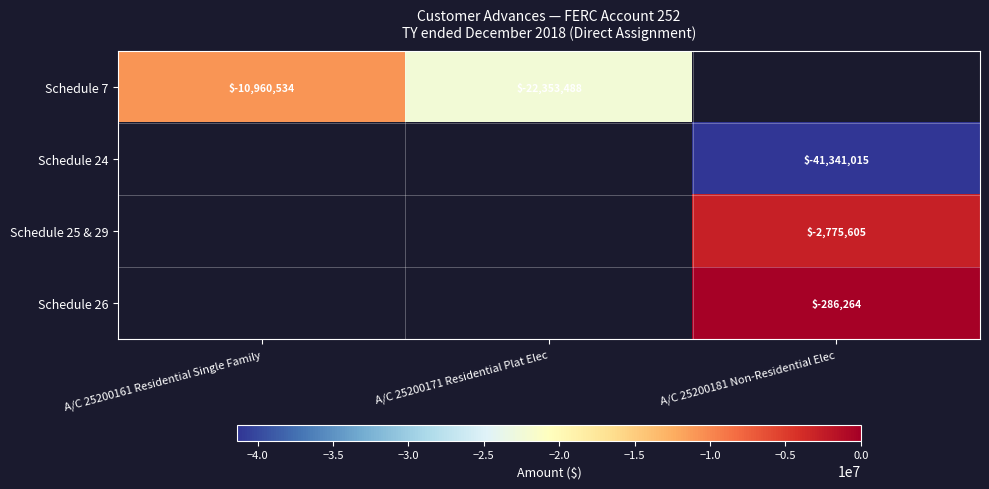

Is the value of Schedule 26 at A/C 25200181 Non-Residential Elec greater than the value of Schedule 25 & 29 at A/C 25200181 Non-Residential Elec?

Yes